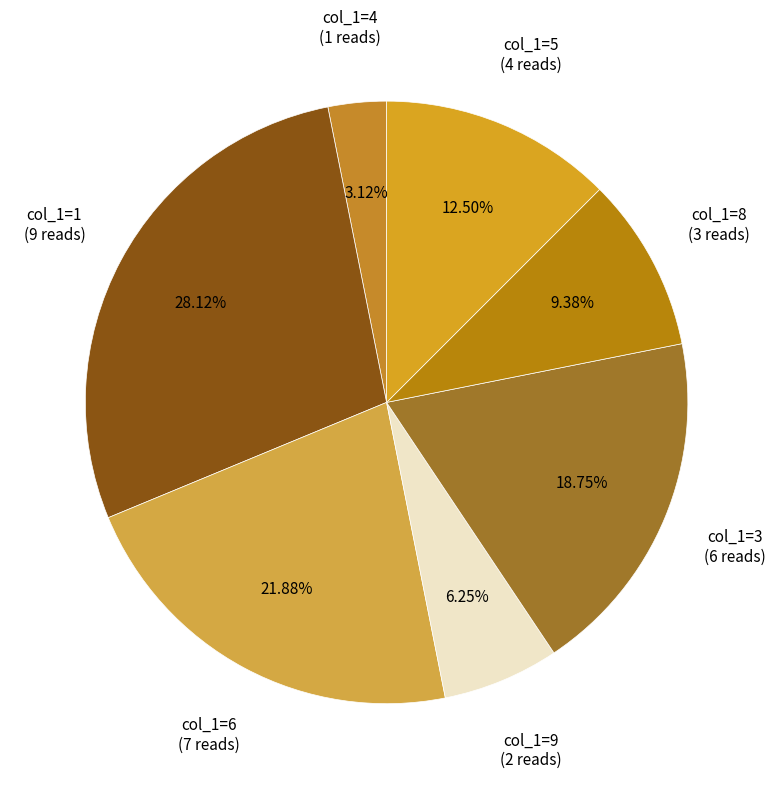

How many segments does this pie chart have?

7